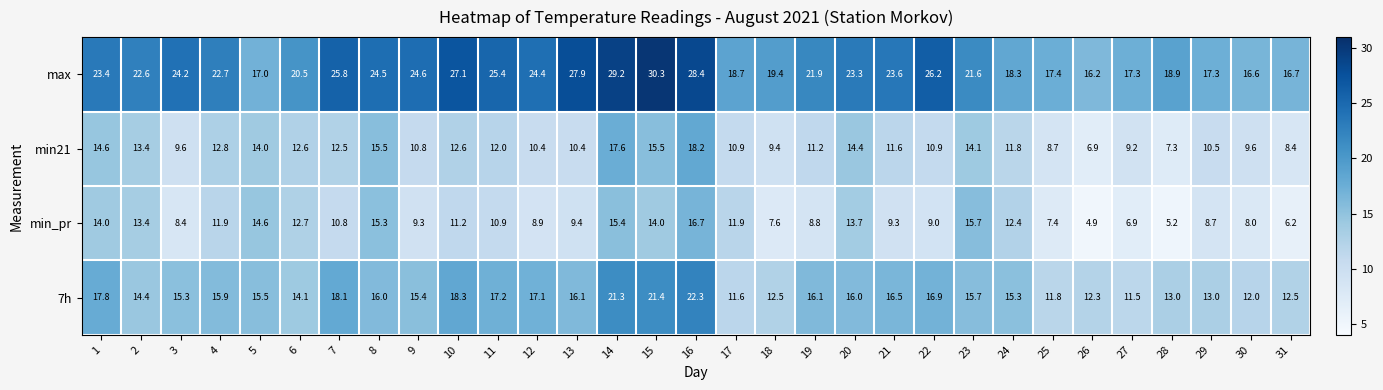

What is the total value across all series at 23?

67.1